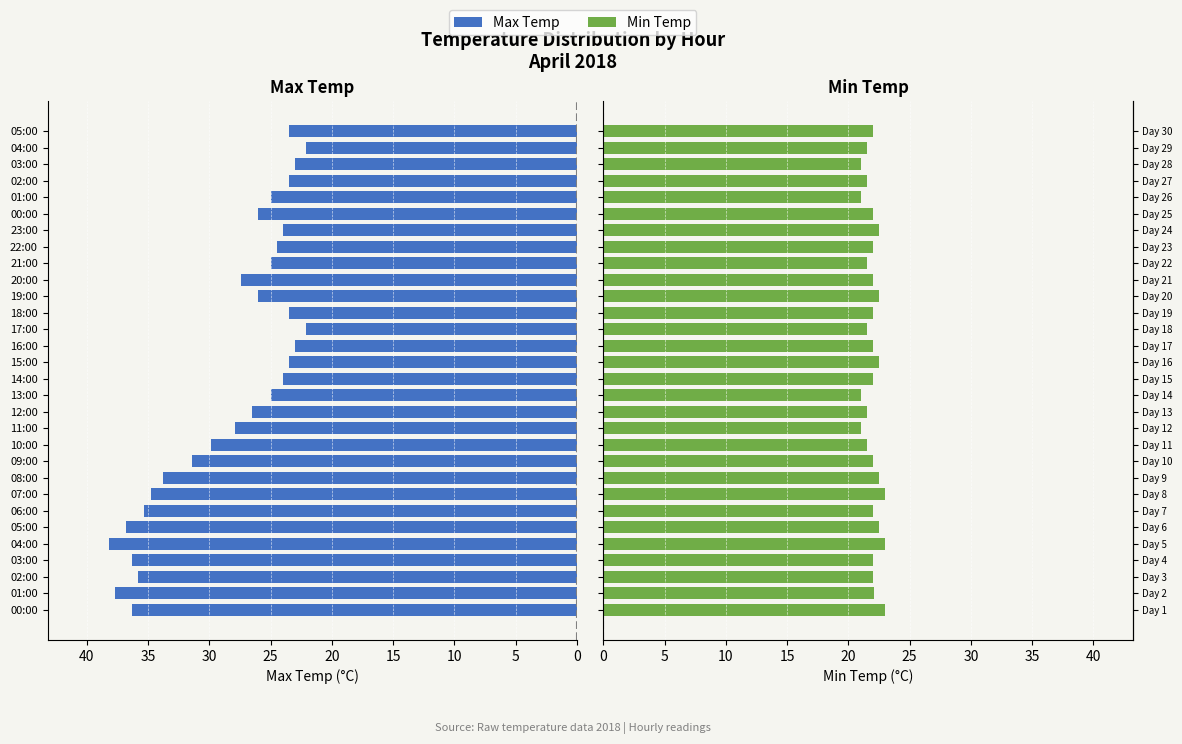

Reading left to right, transcribe all the data shown in this chart.

Max Temp: 36.3	37.7	35.8	36.3	38.2	36.8	35.3	34.8	33.8	31.4	29.9	27.9	26.5	25.0	24.0	23.5	23.0	22.1	23.5	26.0	27.4	25.0	24.5	24.0	26.0	25.0	23.5	23.0	22.1	23.5
Min Temp: 23.0	22.1	22.0	22.0	23.0	22.5	22.0	23.0	22.5	22.0	21.5	21.0	21.5	21.0	22.0	22.5	22.0	21.5	22.0	22.5	22.0	21.5	22.0	22.5	22.0	21.0	21.5	21.0	21.5	22.0